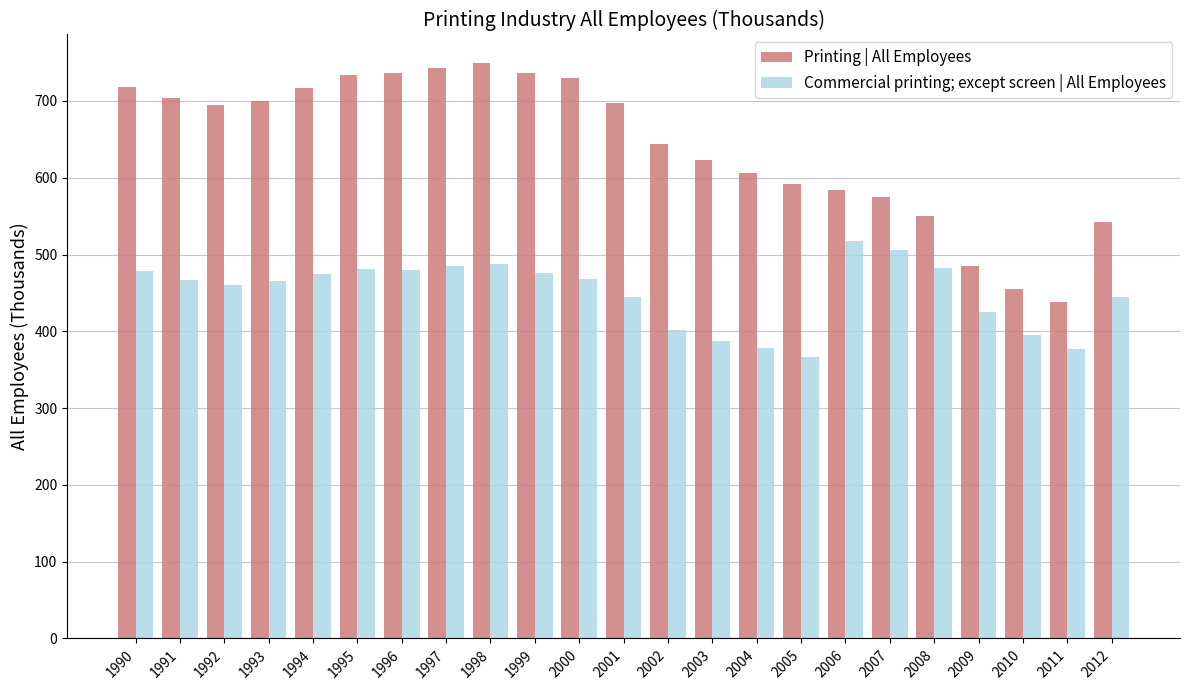

List the series in order of their peak value, lowest first.

Commercial printing; except screen | All Employees, Printing | All Employees